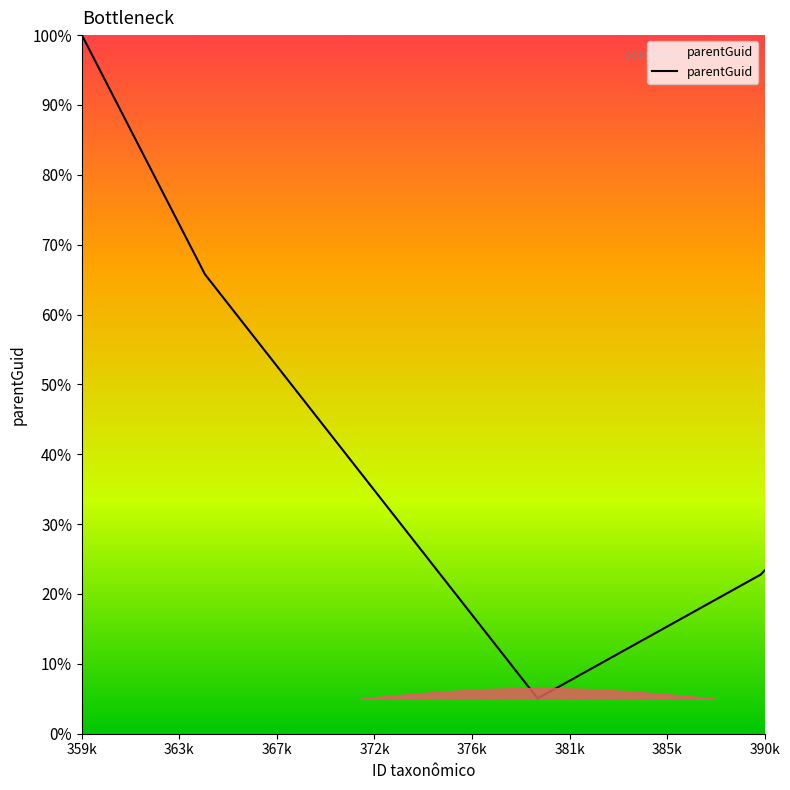

Is this an area chart (filled region under the line)?

Yes